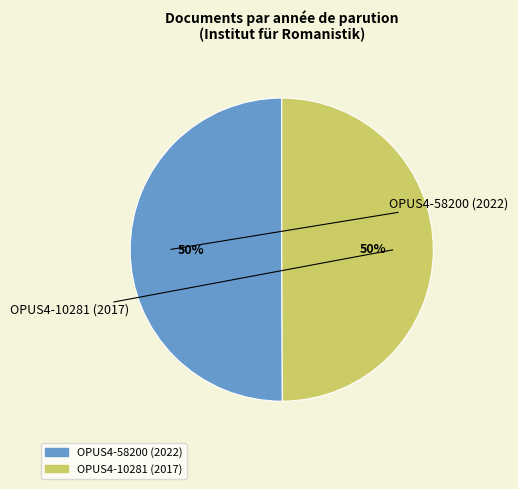

Approximately how many times larger is the value at OPUS4-10281 (2017) compared to OPUS4-58200 (2022)?

1.0